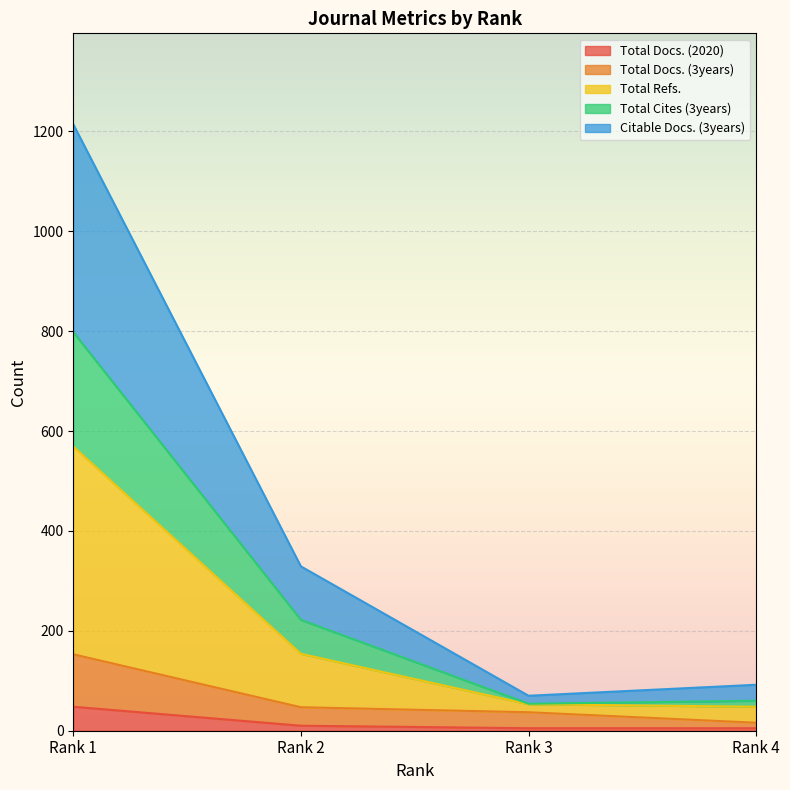

How many lines are shown in the chart?

5